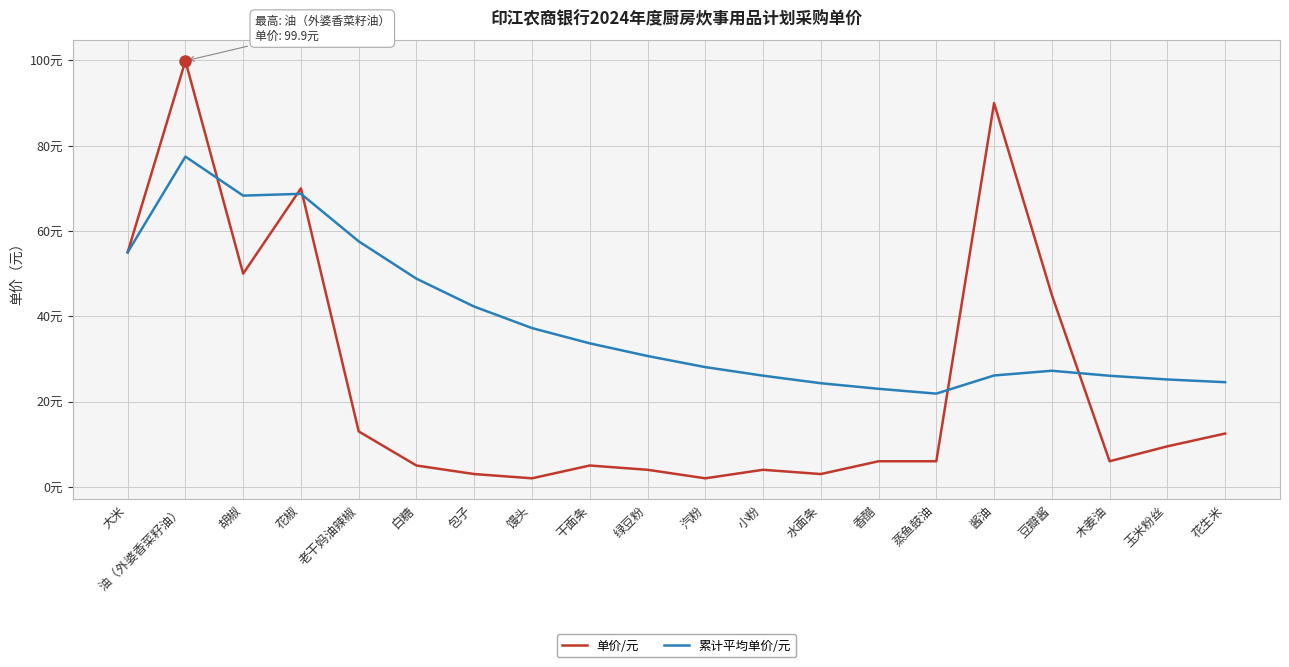

Reading left to right, transcribe all the data shown in this chart.

单价/元: 大米=55.0	油（外婆香菜籽油）=99.9	胡椒=50.0	花椒=70.0	老干妈油辣椒=13.0	白糖=5.0	包子=3.0	馒头=2.0	干面条=5.0	绿豆粉=4.0	汽粉=2.0	小粉=4.0	水面条=3.0	香醋=6.0	蒸鱼鼓油=6.0	酱油=90.0	豆瓣酱=45.0	木姜油=6.0	玉米粉丝=9.5	花生米=12.5
累计平均单价/元: 大米=55.0	油（外婆香菜籽油）=77.5	胡椒=68.3	花椒=68.7	老干妈油辣椒=57.6	白糖=48.8	包子=42.3	馒头=37.2	干面条=33.7	绿豆粉=30.7	汽粉=28.1	小粉=26.1	水面条=24.3	香醋=23.0	蒸鱼鼓油=21.9	酱油=26.1	豆瓣酱=27.2	木姜油=26.0	玉米粉丝=25.2	花生米=24.5